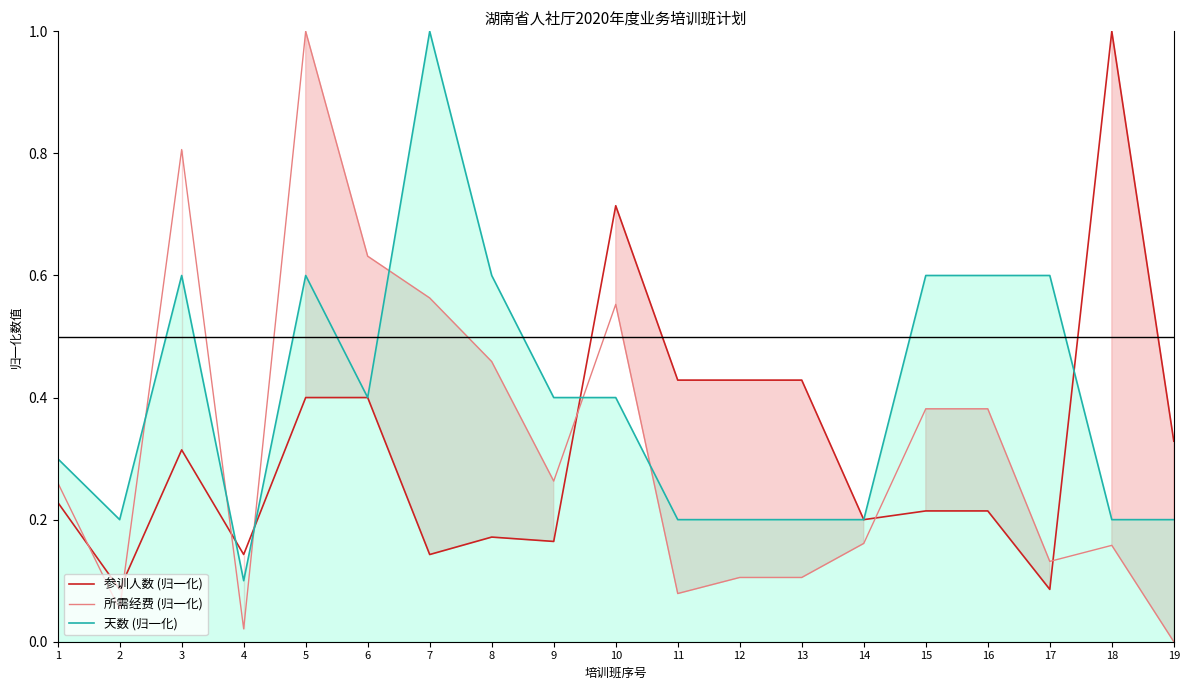

What is the greatest value displayed?

1.0